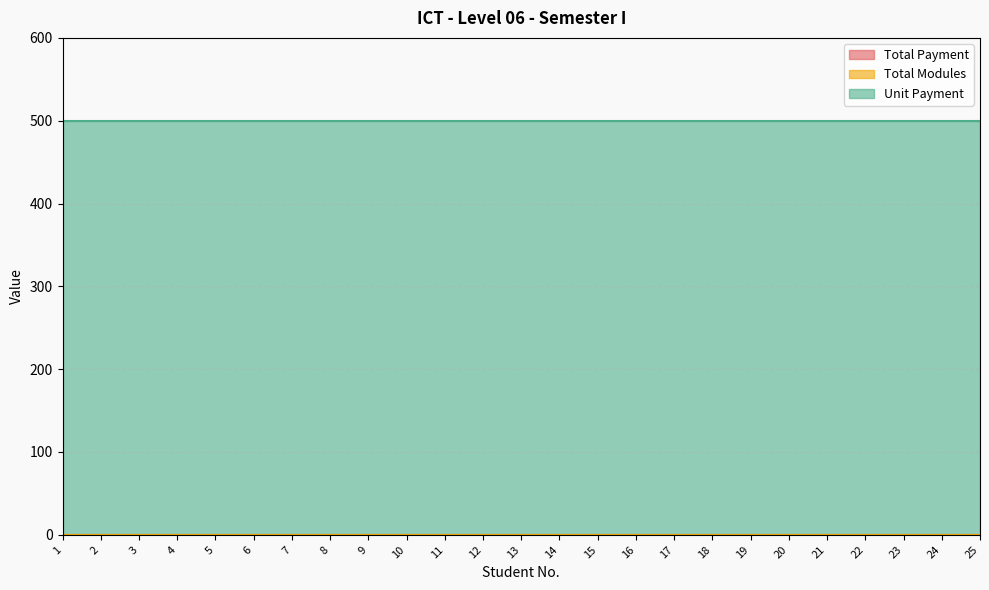

Is it true that Total Payment equals 0 at 6?

True